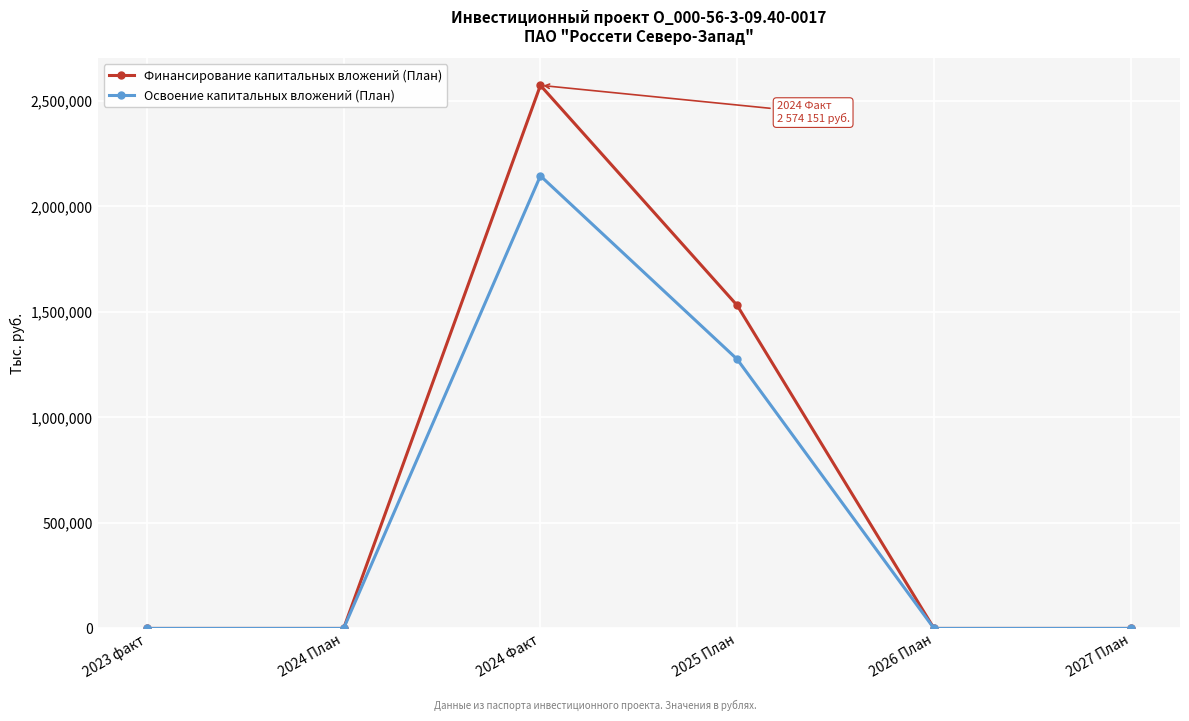

List the series in order of their overall mean, lowest first.

Освоение капитальных вложений (План), Финансирование капитальных вложений (План)